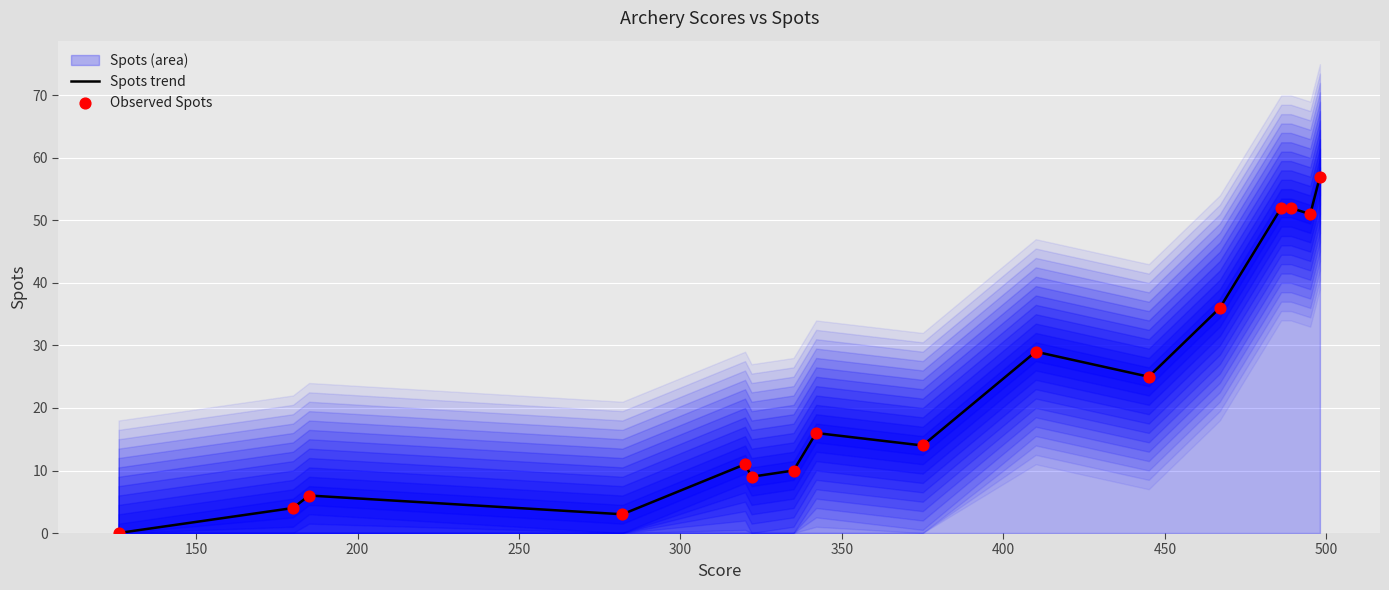

Which series has the widest spread of Y values?

Spots trend